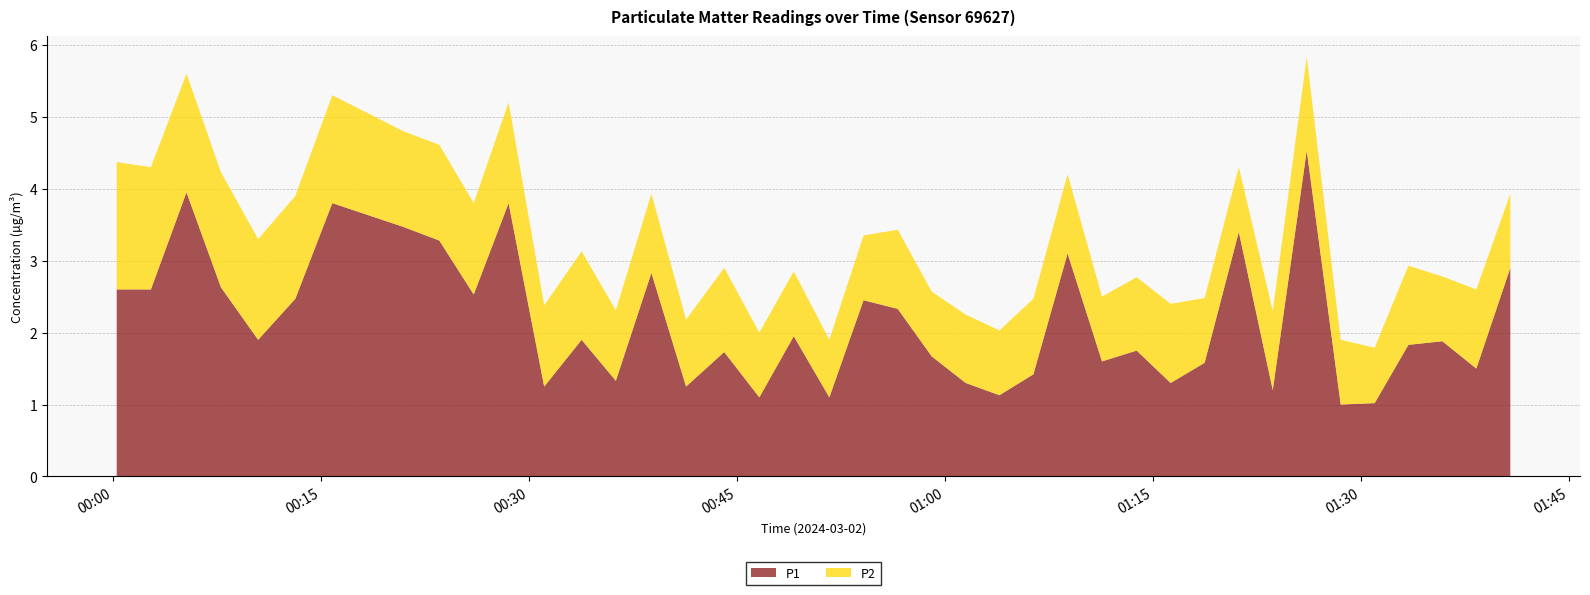

Reading left to right, list all the values displayed in this chart.

P1: 2.6	2.6	4.0	2.6	1.9	2.5	3.8	3.5	3.3	2.5	3.8	1.2	1.9	1.3	2.8	1.2	1.7	1.1	1.9	1.1	2.5	2.3	1.7	1.3	1.1	1.4	3.1	1.6	1.8	1.3	1.6	3.4	1.2	4.5	1.0	1.0	1.8	1.9	1.5	2.9
P2: 1.8	1.7	1.6	1.6	1.4	1.4	1.5	1.3	1.3	1.3	1.4	1.1	1.2	1.0	1.1	0.9	1.2	0.9	0.9	0.8	0.9	1.1	0.9	0.9	0.9	1.1	1.1	0.9	1.0	1.1	0.9	0.9	1.1	1.3	0.9	0.8	1.1	0.9	1.1	1.0